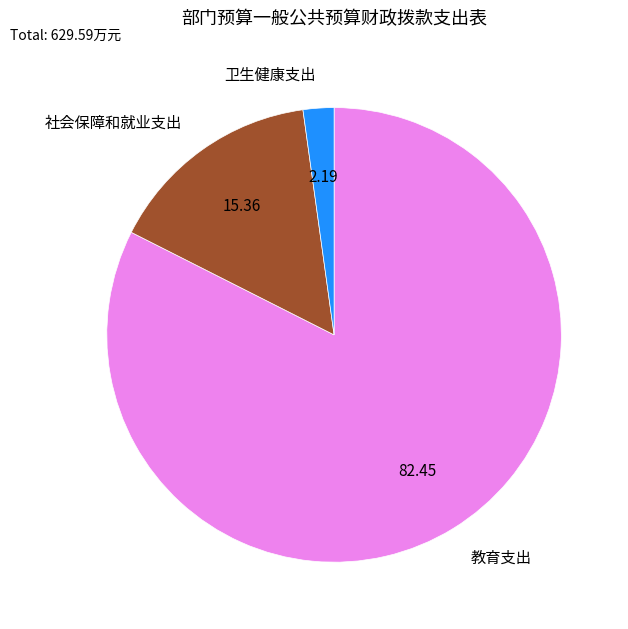

Rank the categories by value from lowest to highest.

卫生健康支出, 社会保障和就业支出, 教育支出